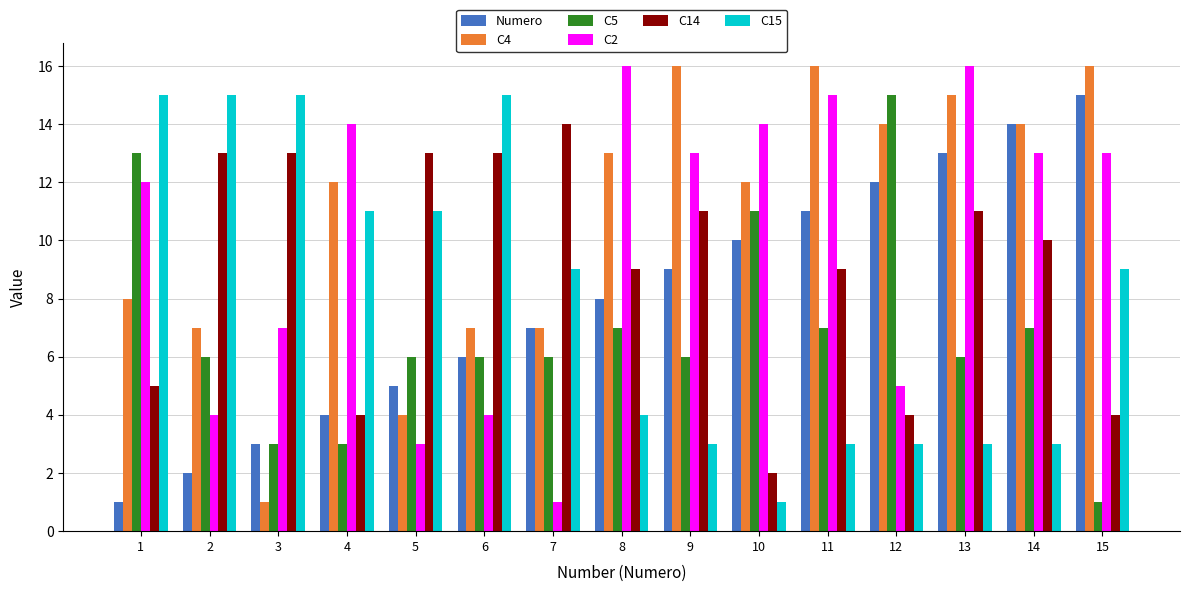

What is the value of the C14 bar at the 15th from the left?

4